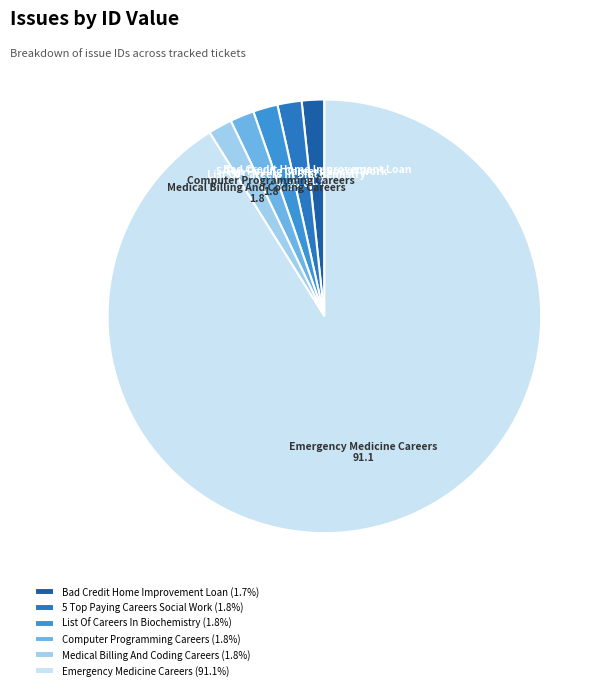

Is Bad Credit Home Improvement Loan the majority of the pie?

No